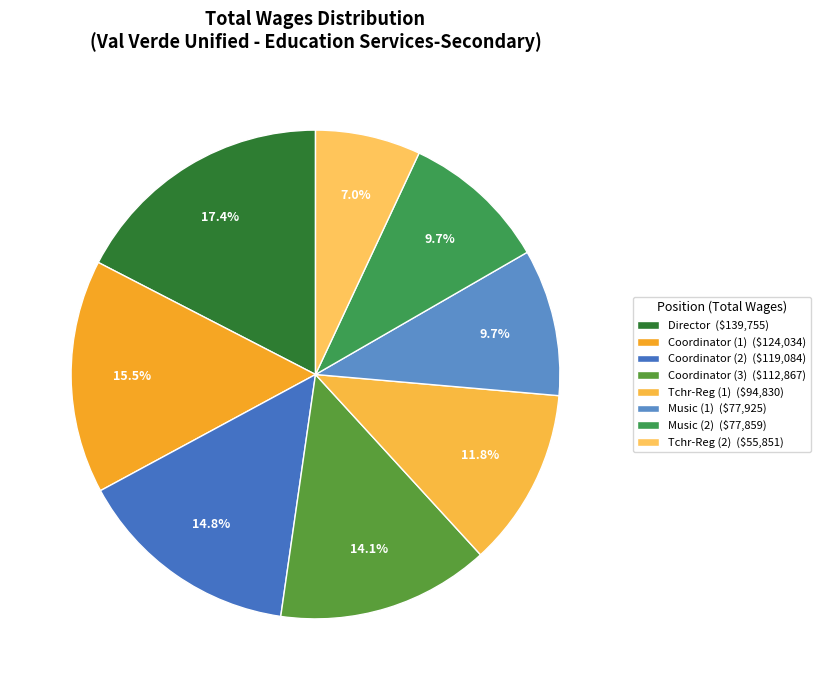

Count the number of slices in the pie.

8